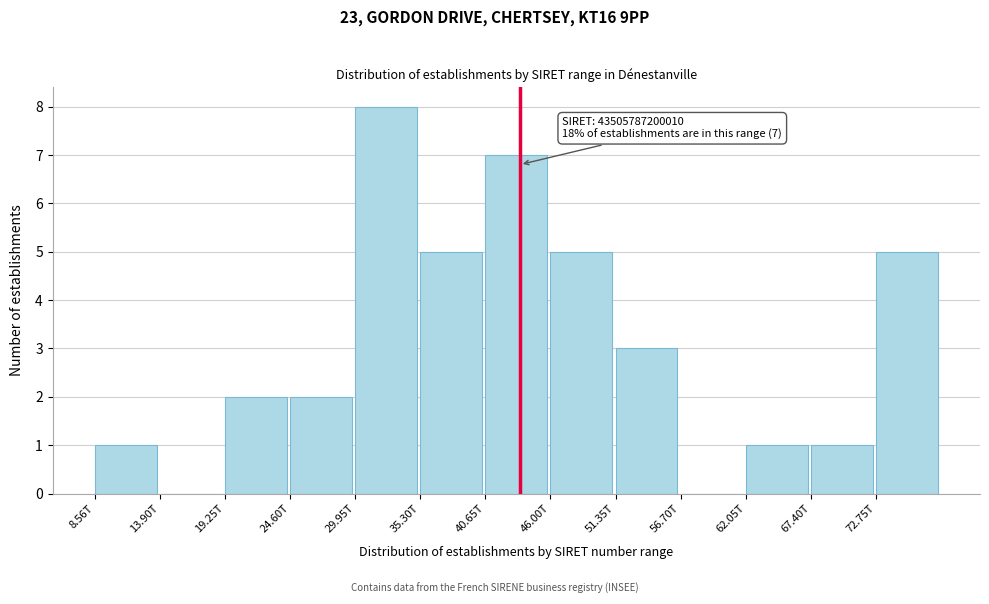

Reading left to right, extract all data points from this chart.

8.56T=1	13.90T=0	19.25T=2	24.60T=2	29.95T=8	35.30T=5	40.65T=7	46.00T=5	51.35T=3	56.70T=0	62.05T=1	67.40T=1	72.75T=5